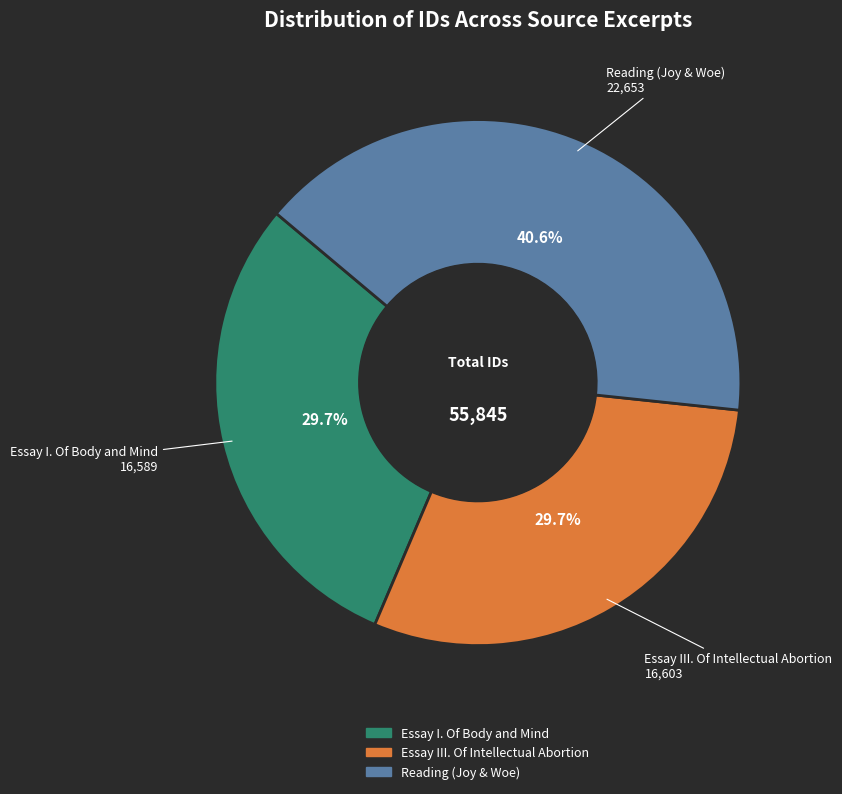

Count the number of slices in the pie.

3